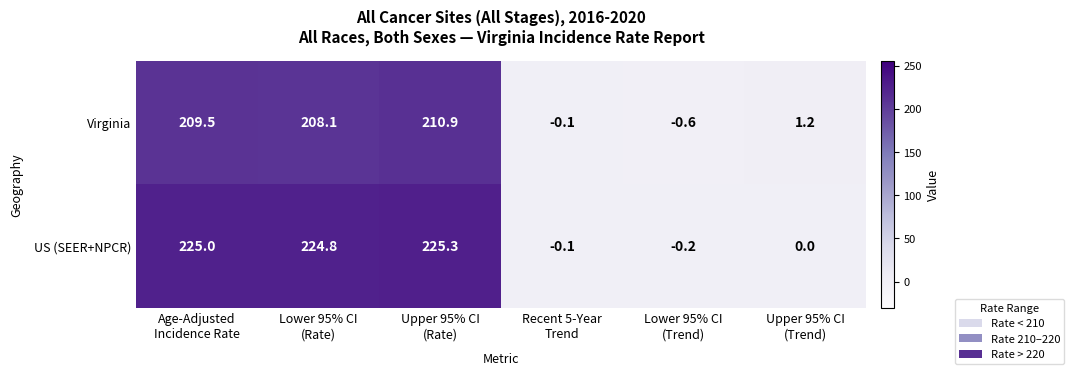

What is the difference between the second highest and second lowest values in the US (SEER+NPCR) series?

225.1